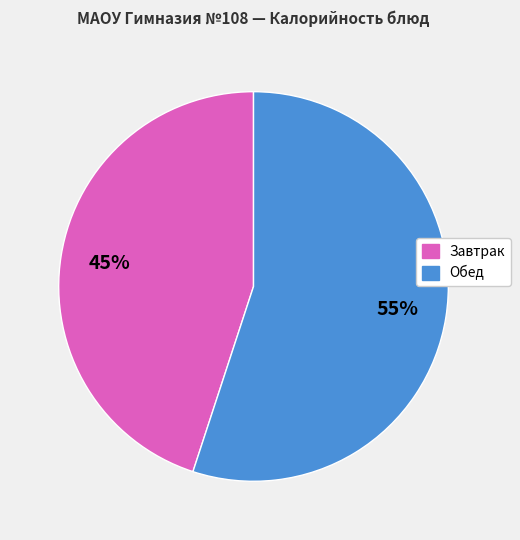

How many segments does this pie chart have?

2